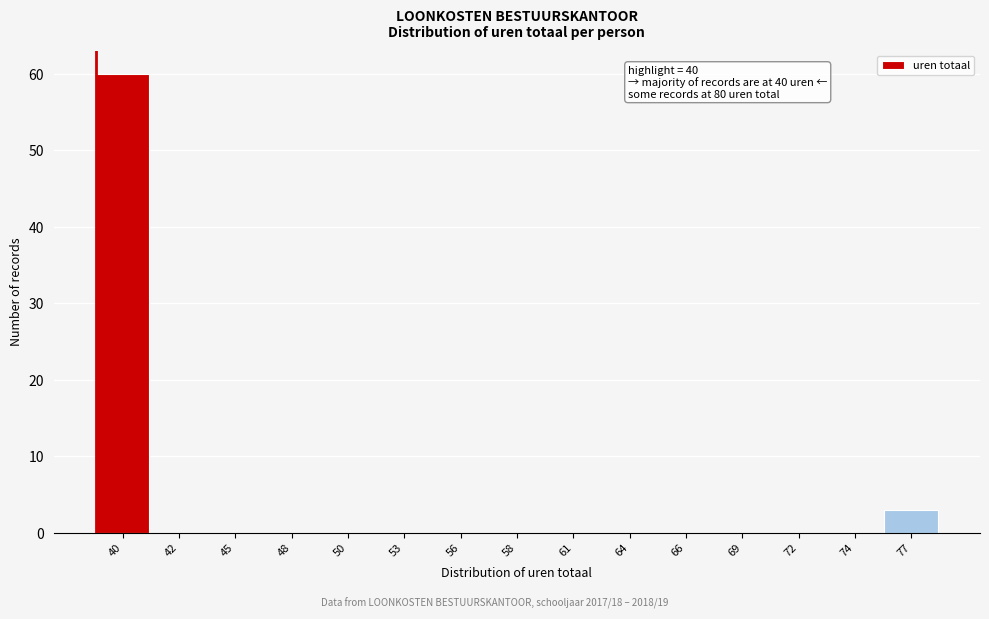

Reading right to left, list all the values displayed in this chart.

77=3	74=0	72=0	69=0	66=0	64=0	61=0	58=0	56=0	53=0	50=0	48=0	45=0	42=0	40=60